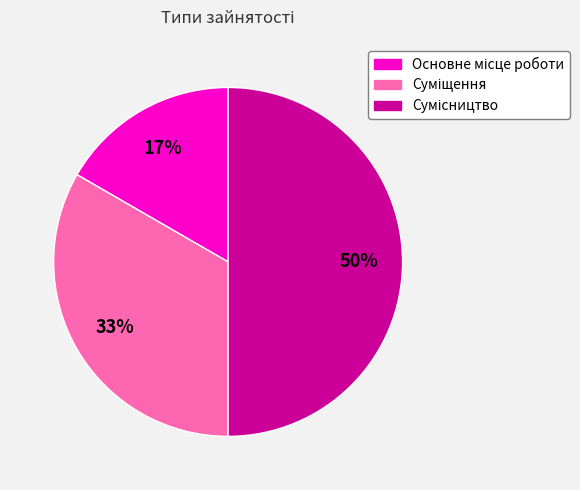

To the nearest percent, what is the average slice percentage?

33%